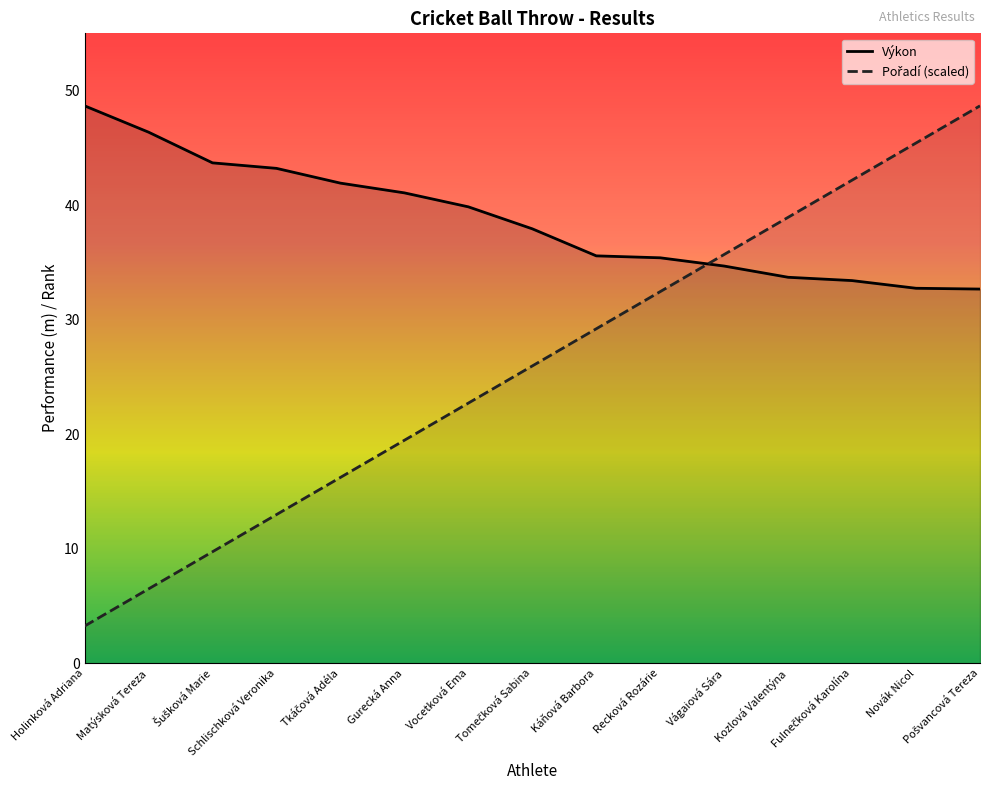

The Výkon series shows 56.4 at Gurecká Anna. True or false?

False